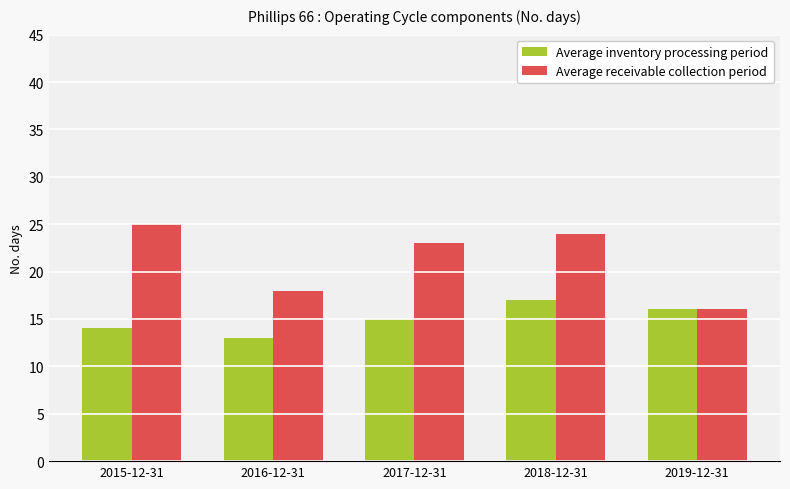

What is the spread (max minus min) of values at 2015-12-31?

11